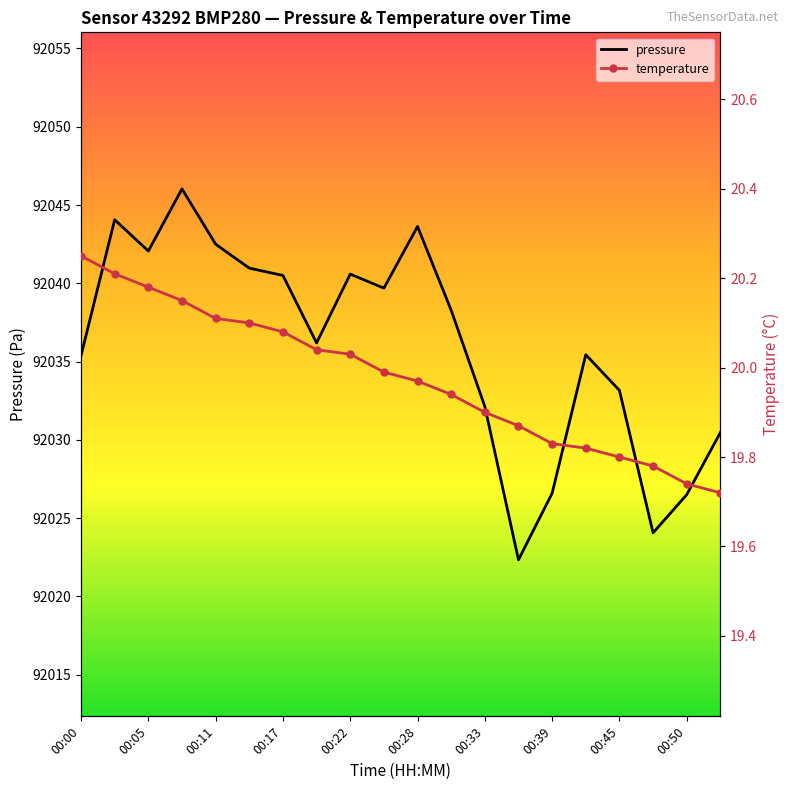

At which category does pressure reach its first local valley?

00:05